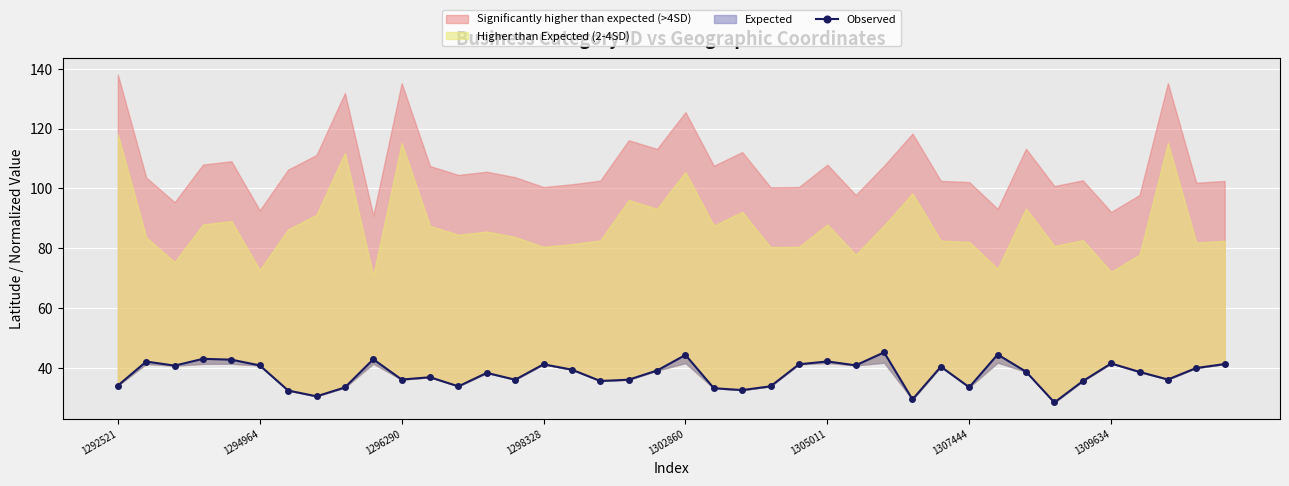

True or false: the data has more than 1 interior local peaks.

True